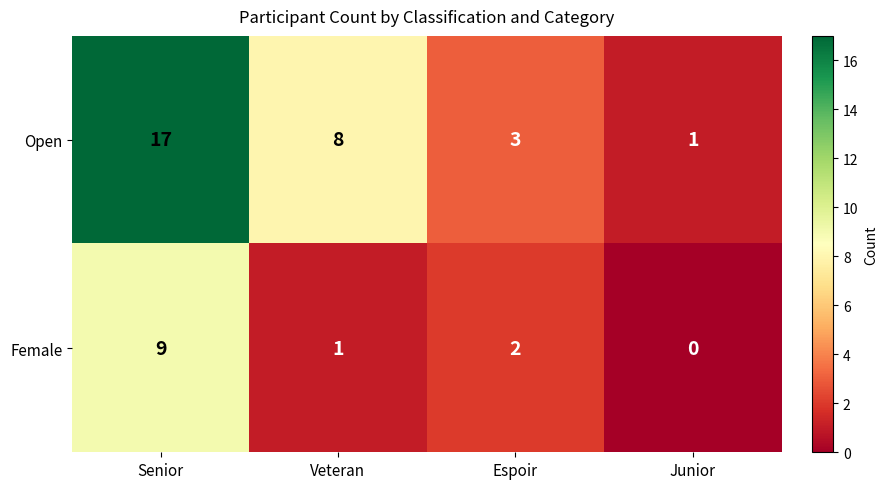

Which category has the highest value across all series?

Senior